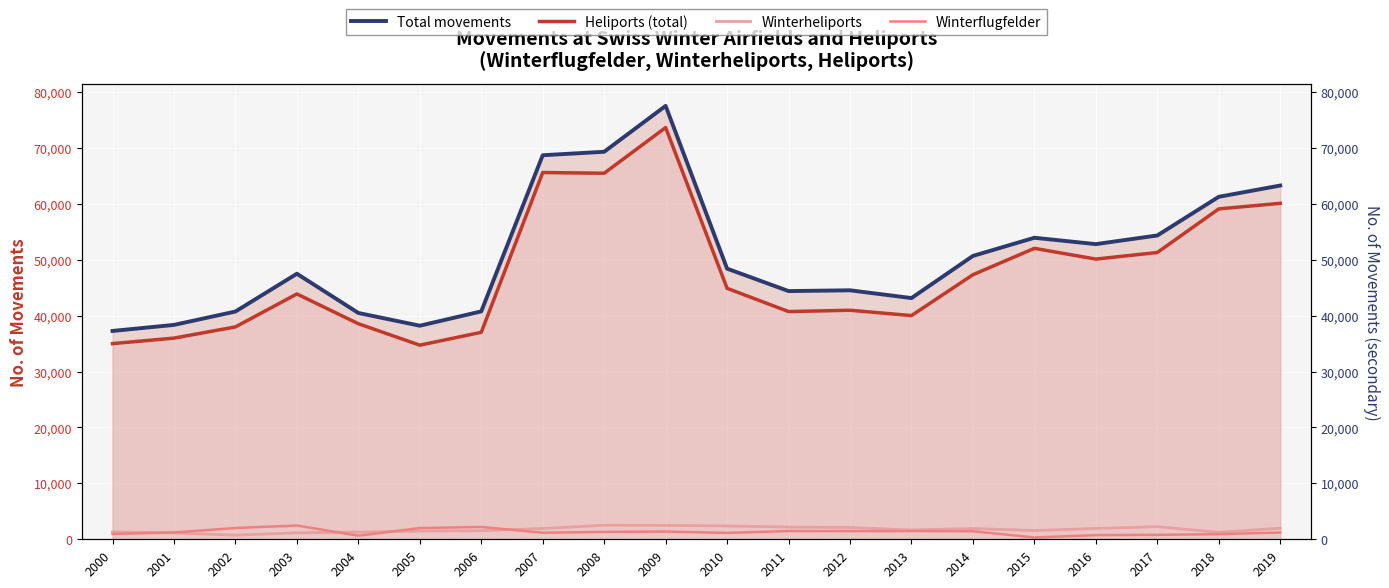

True or false: Winterflugfelder has a value of 1139 at 2010.

True